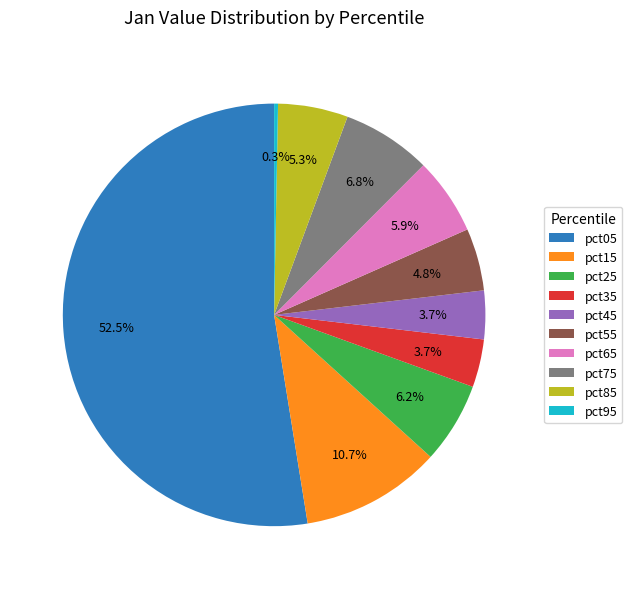

Combined, what portion of the pie is pct15 and pct25?

16.9%